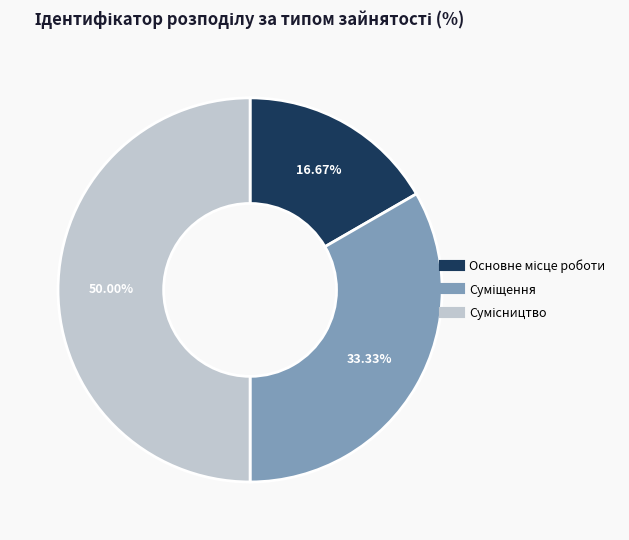

Count the number of slices in the pie.

3